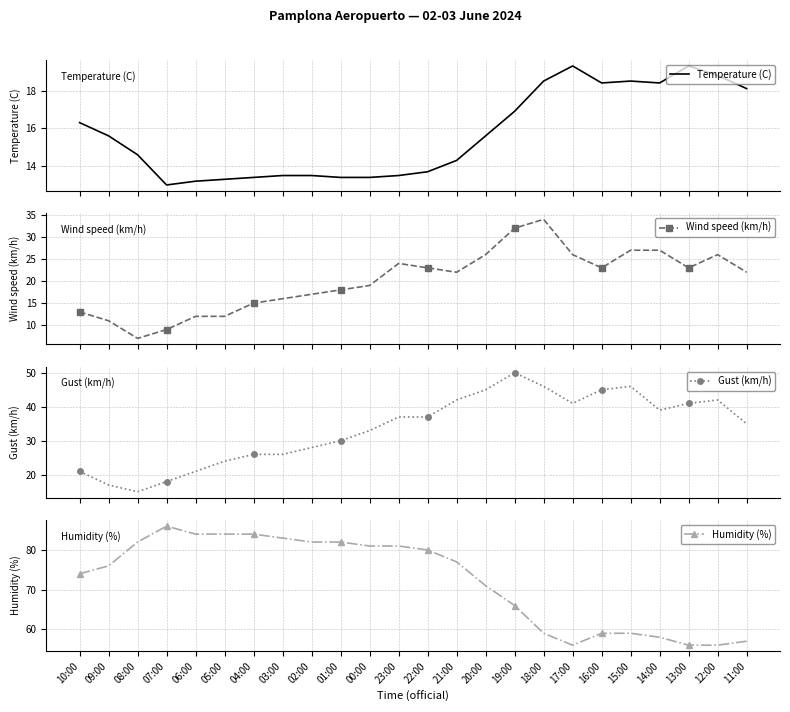

After their last crossing, which series has the higher values: Wind speed (km/h) or Temperature (C)?

Wind speed (km/h)